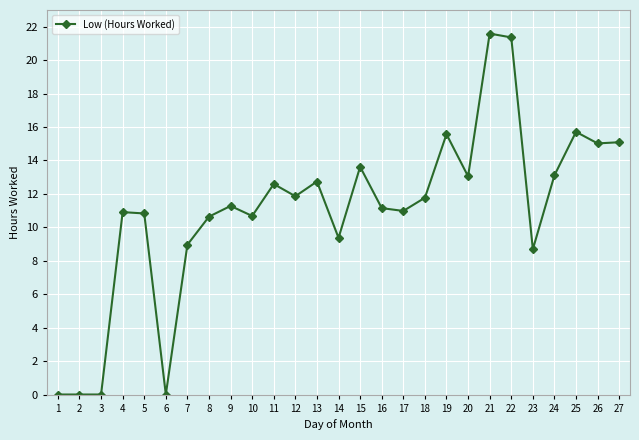

At which category does the chart reach its peak across all series?

21